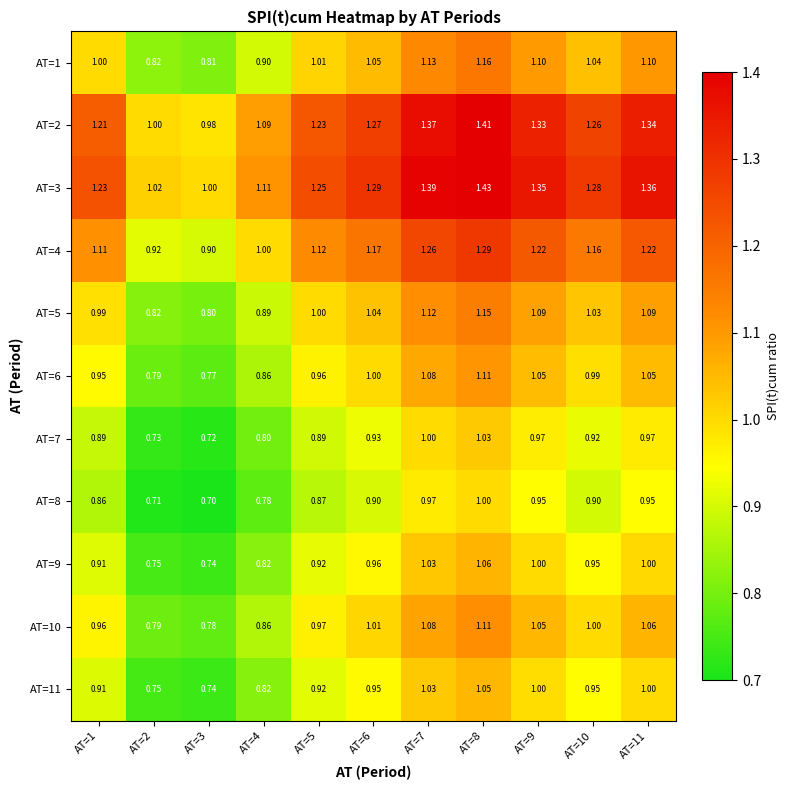

Is the value of AT=7 at AT=6 greater than the value of AT=2 at AT=6?

No